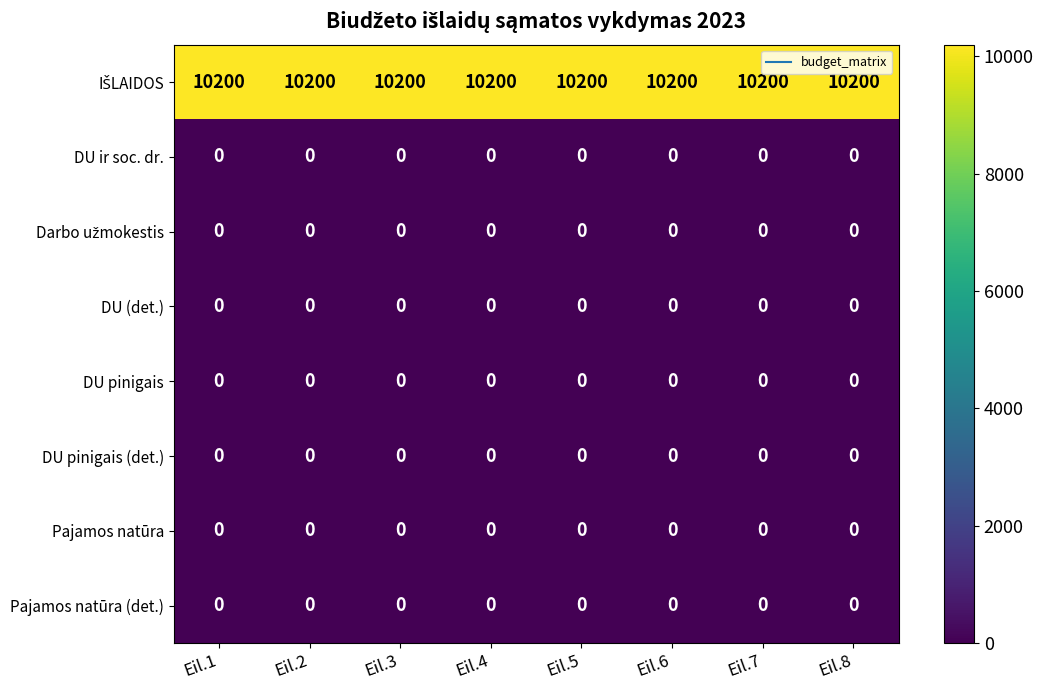

Is it true that DU pinigais (det.) equals 0 at Eil.2?

True